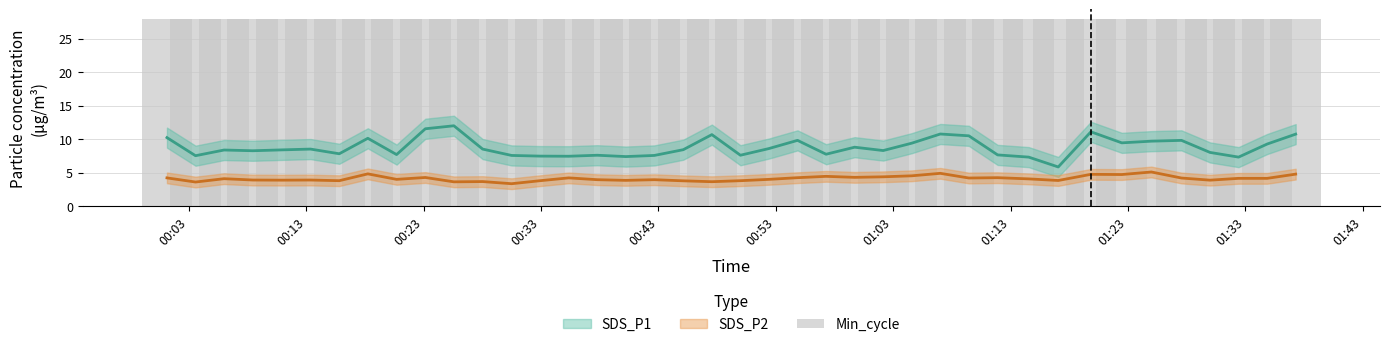

How many bars are there in each group?

2